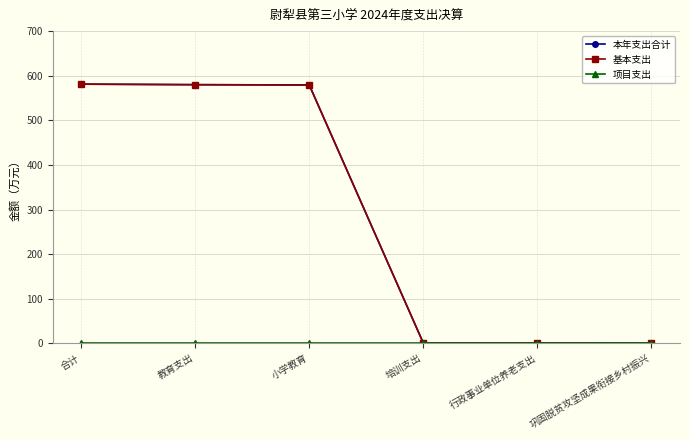

What is the total value across all series at 培训支出?

1.3